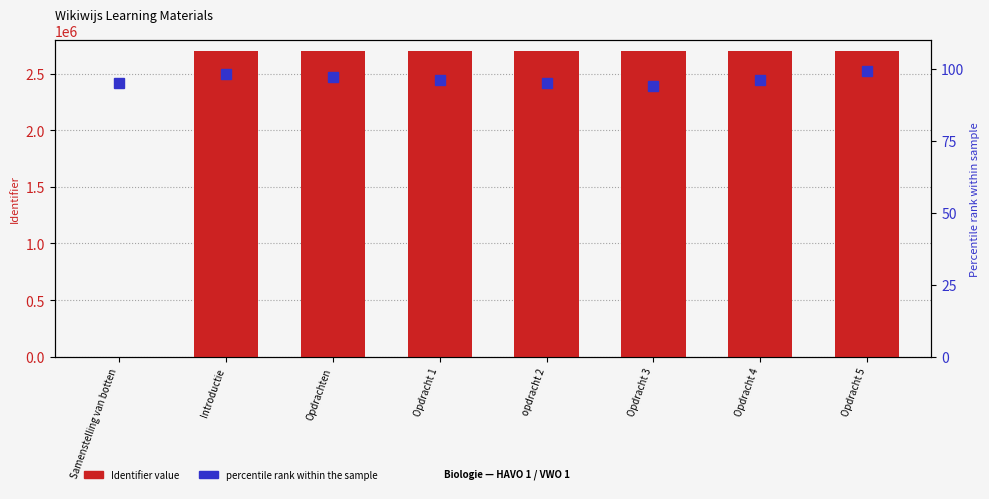

Reading right to left, what are all the values shown in this chart?

Identifier value: Opdracht 5=2698429	Opdracht 4=2697595	Opdracht 3=2697312	opdracht 2=2697289	Opdracht 1=2697282	Opdrachten=2697280	Introductie=2697222	Samenstelling van botten=0
percentile rank within the sample: Opdracht 5=99	Opdracht 4=96	Opdracht 3=94	opdracht 2=95	Opdracht 1=96	Opdrachten=97	Introductie=98	Samenstelling van botten=95